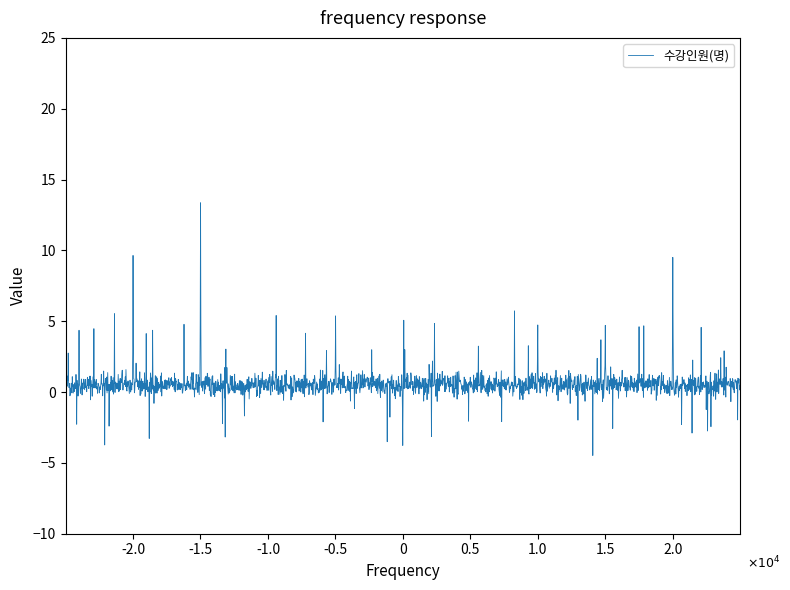

True or false: the data has more than 2 interior local peaks.

True